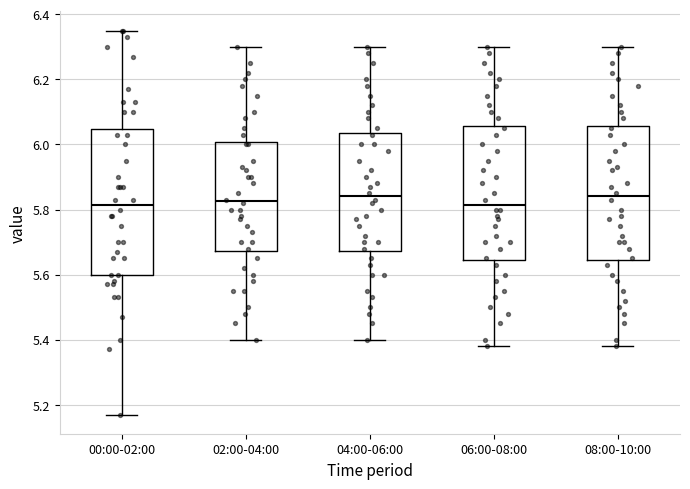

Where does the lower whisker of the box for 06:00-08:00 end on the y-axis? The values are not printed on the chart, so give them approximately, as read against the axis.

5.38